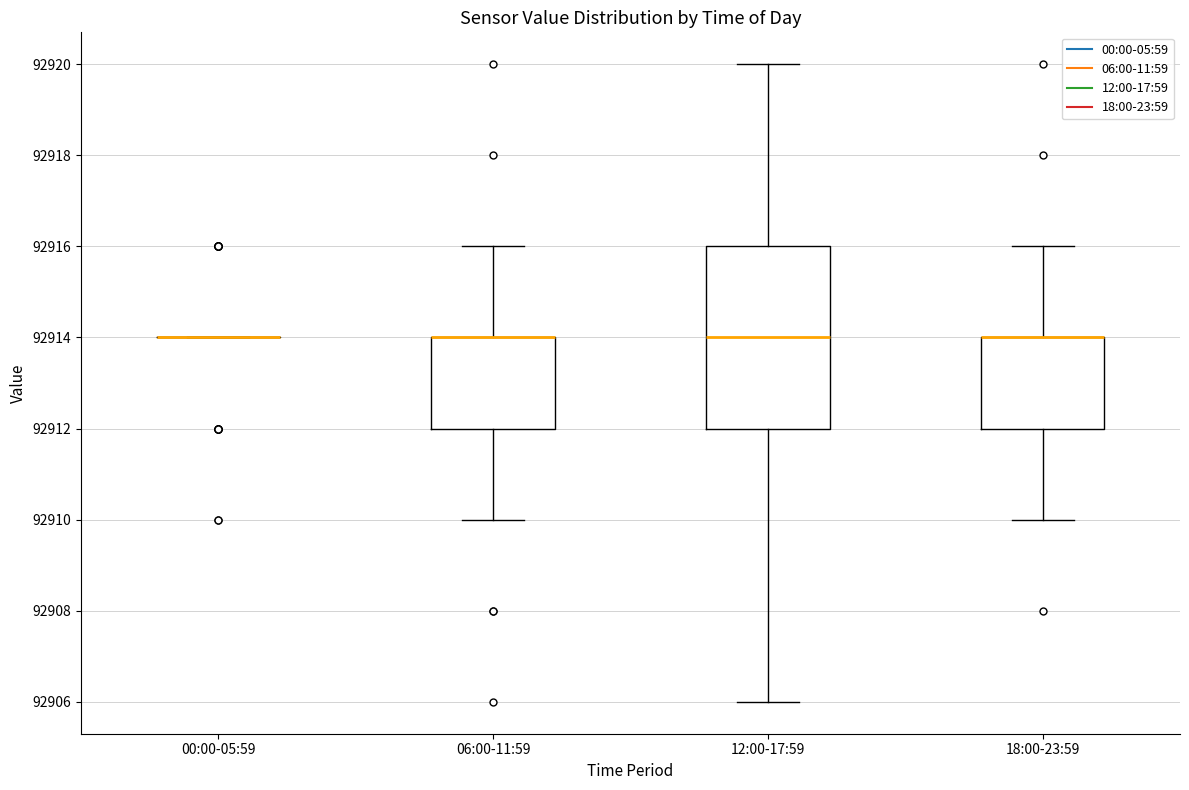

Reading left to right, read every box against the y-axis: the position of its median line, the range the box covers, and the ends of its whiskers. The values are not printed on the chart, so give them approximately, as read against the axis.

00:00-05:59: box collapsed to a line at 92914, whiskers 92914 to 92914
06:00-11:59: median 92914 (drawn on the box's upper edge), box 92912 to 92914, whiskers 92910 to 92916
12:00-17:59: median 92914, box 92912 to 92916, whiskers 92906 to 92920
18:00-23:59: median 92914 (drawn on the box's upper edge), box 92912 to 92914, whiskers 92910 to 92916